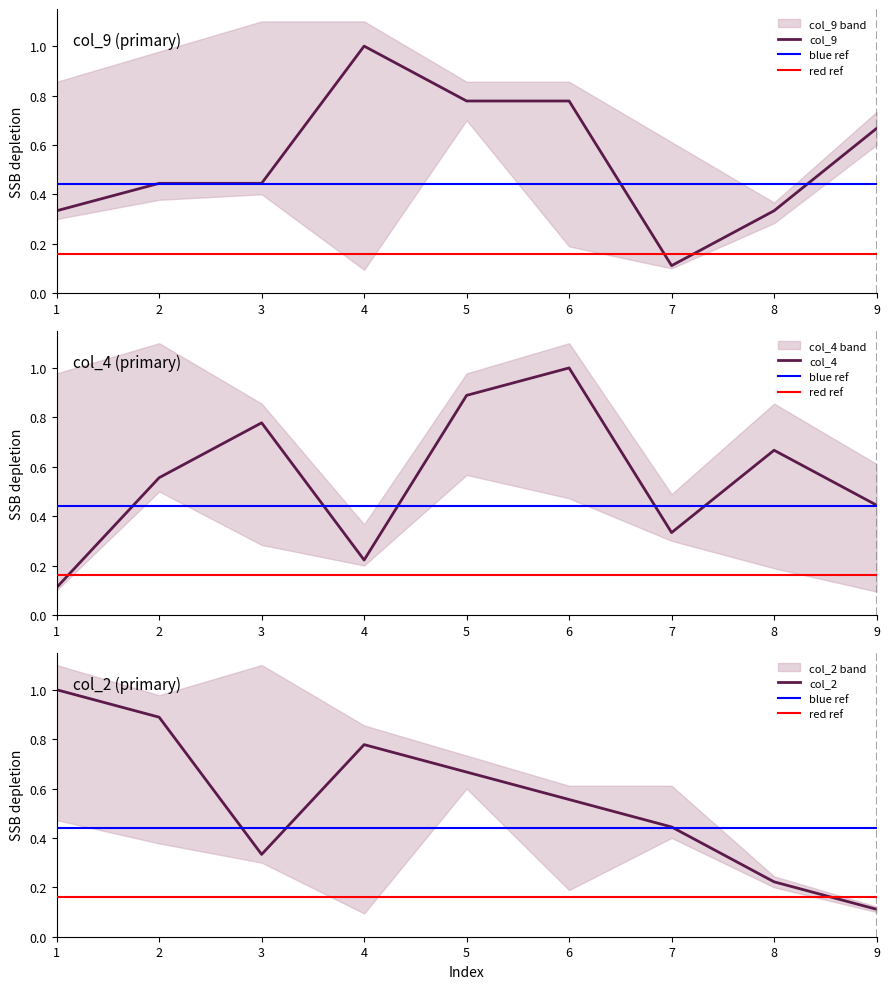

Read the col_4 value at 4.

0.2